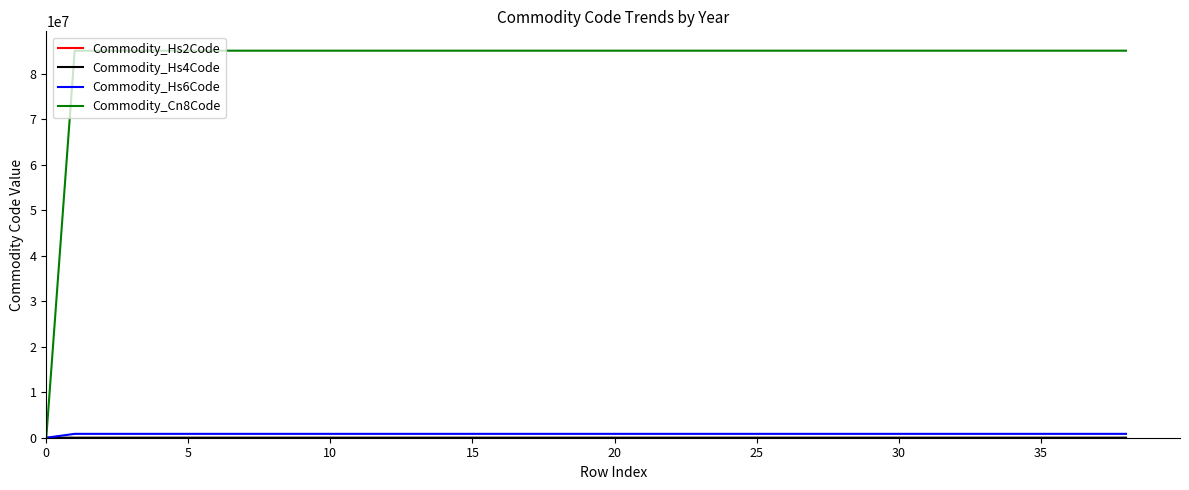

At how many categories does at least one series exceed 62836486?

38